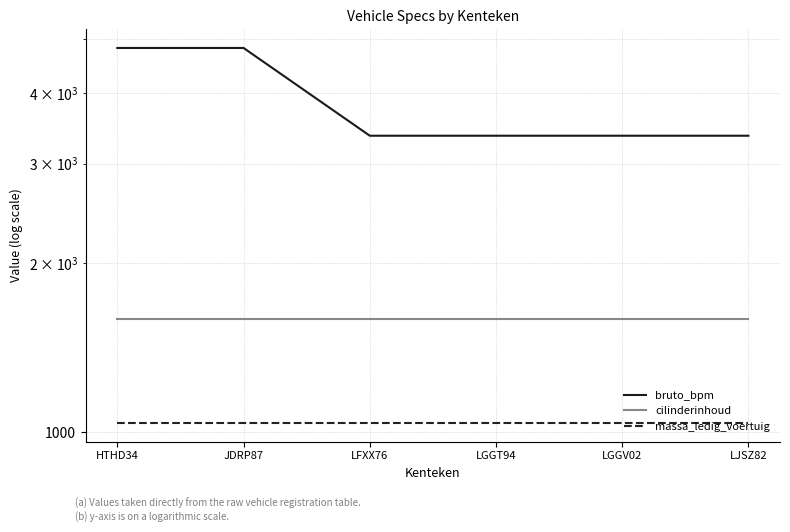

What is the difference between the highest and lowest values at JDRP87?

3772